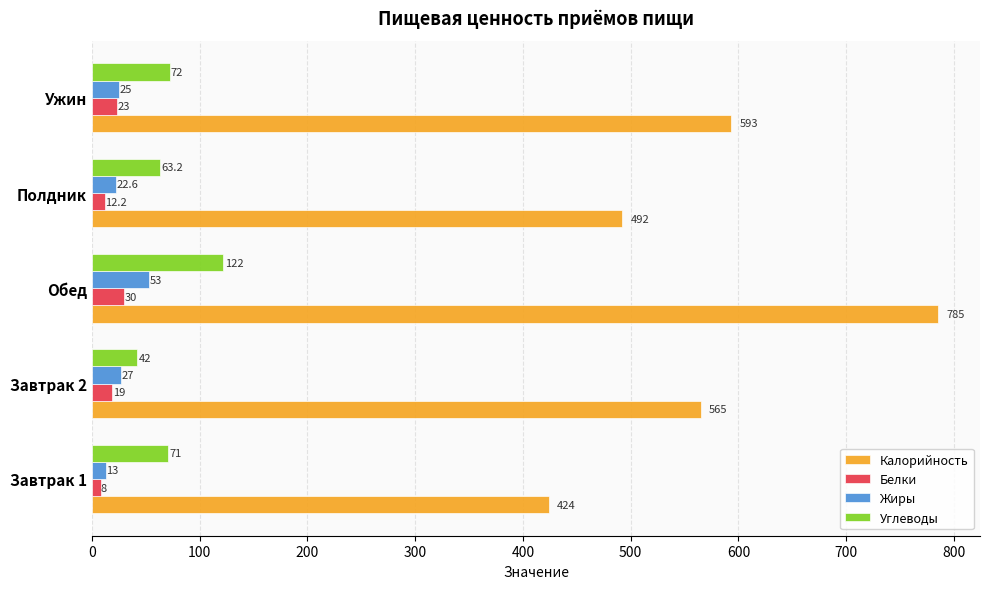

Which category has the highest value across all series?

Обед